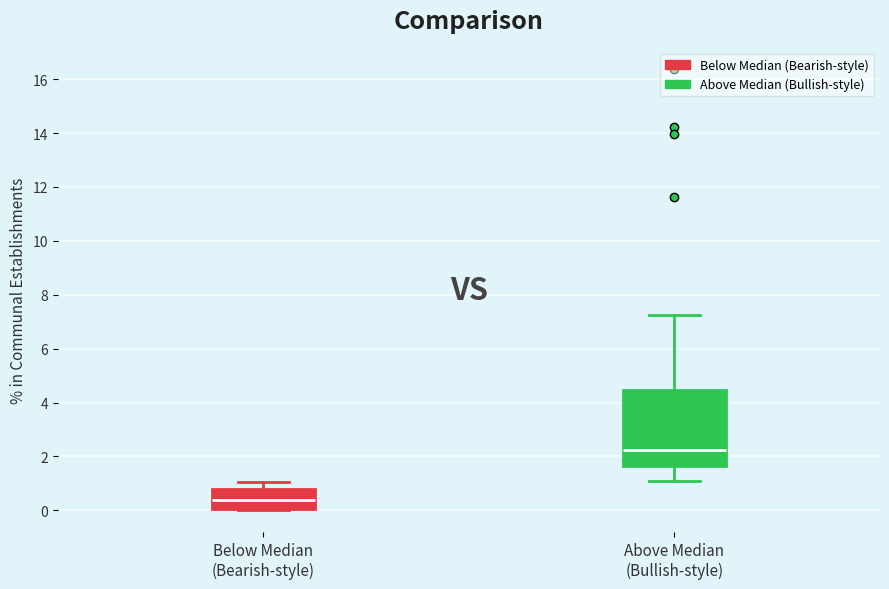

Reading left to right, read every box against the y-axis: the position of its median line, the range the box covers, and the ends of its whiskers. The values are not printed on the chart, so give them approximately, as read against the axis.

Below Median (Bearish-style): median 0.4, box 0.0 to 0.8, whiskers 0.0 to 1.0
Above Median (Bullish-style): median 2.2, box 1.6 to 4.4, whiskers 1.2 to 7.2